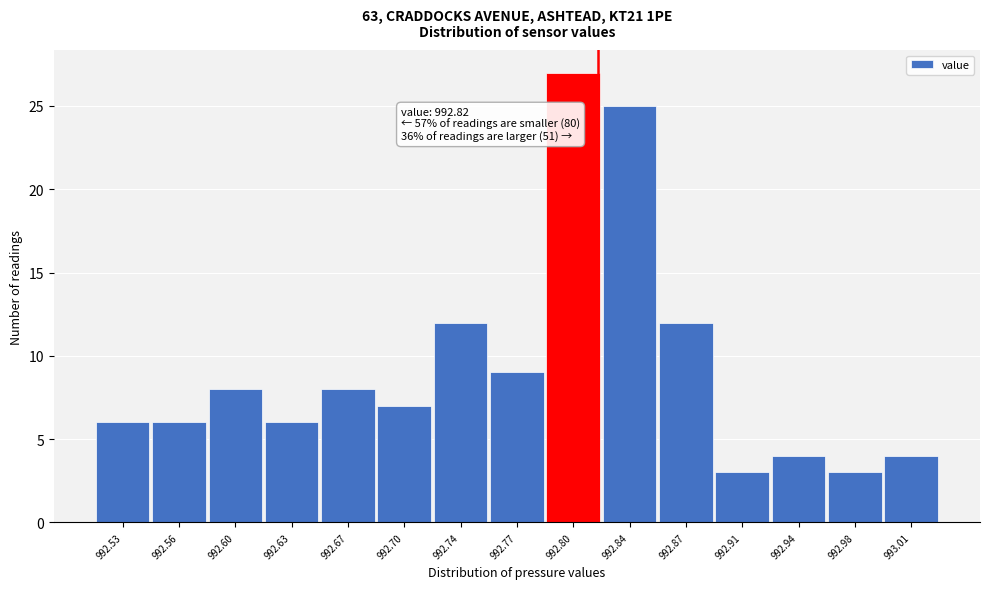

Over which range of the x-axis is the bar tallest?

992.785 to 992.820